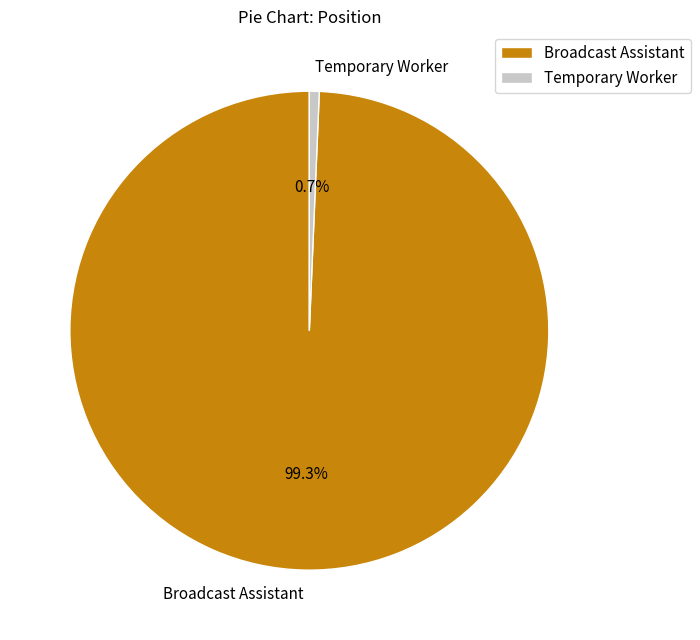

Rank the categories by value from highest to lowest.

Broadcast Assistant, Temporary Worker